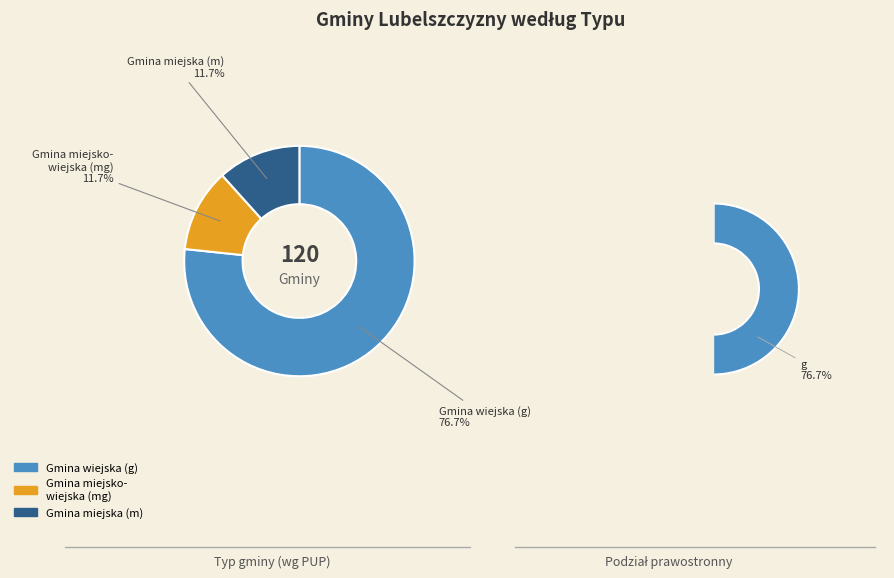

Which slice is the smallest?

mg